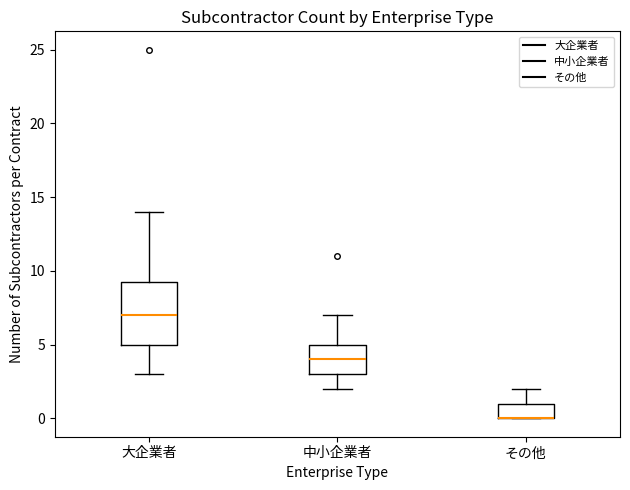

Reading left to right, read every box against the y-axis: the position of its median line, the range the box covers, and the ends of its whiskers. The values are not printed on the chart, so give them approximately, as read against the axis.

大企業者: median 7.0, box 5.0 to 9.5, whiskers 3.0 to 14.0
中小企業者: median 4.0, box 3.0 to 5.0, whiskers 2.0 to 7.0
その他: median 0.0 (drawn on the box's lower edge), box 0.0 to 1.0, whiskers 0.0 to 2.0